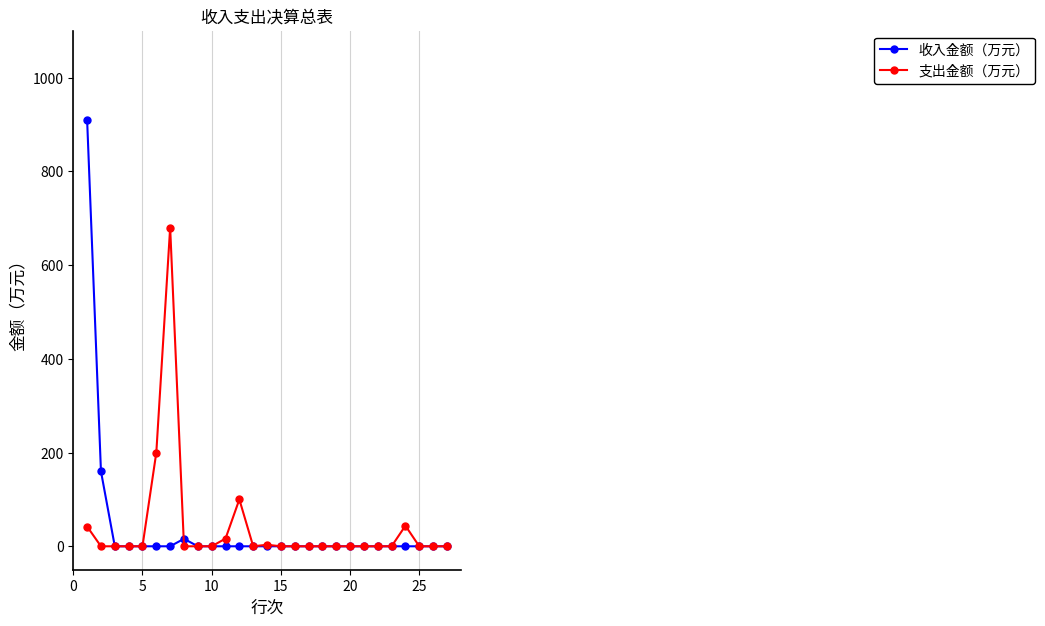

What is the highest value of the 支出金额（万元） series?

680.1